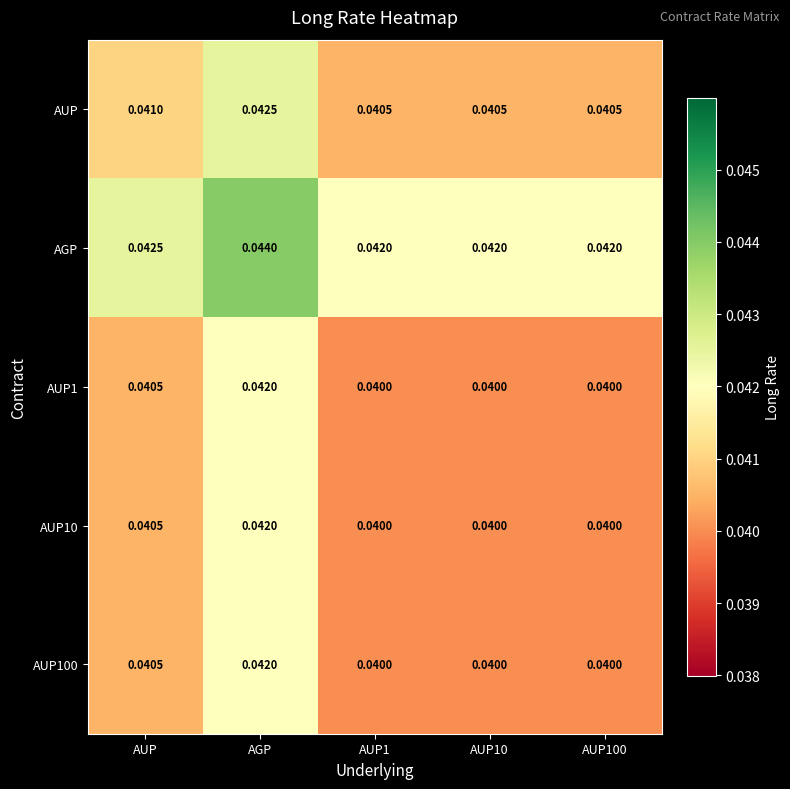

What is the total value across all series at AUP100?

0.2